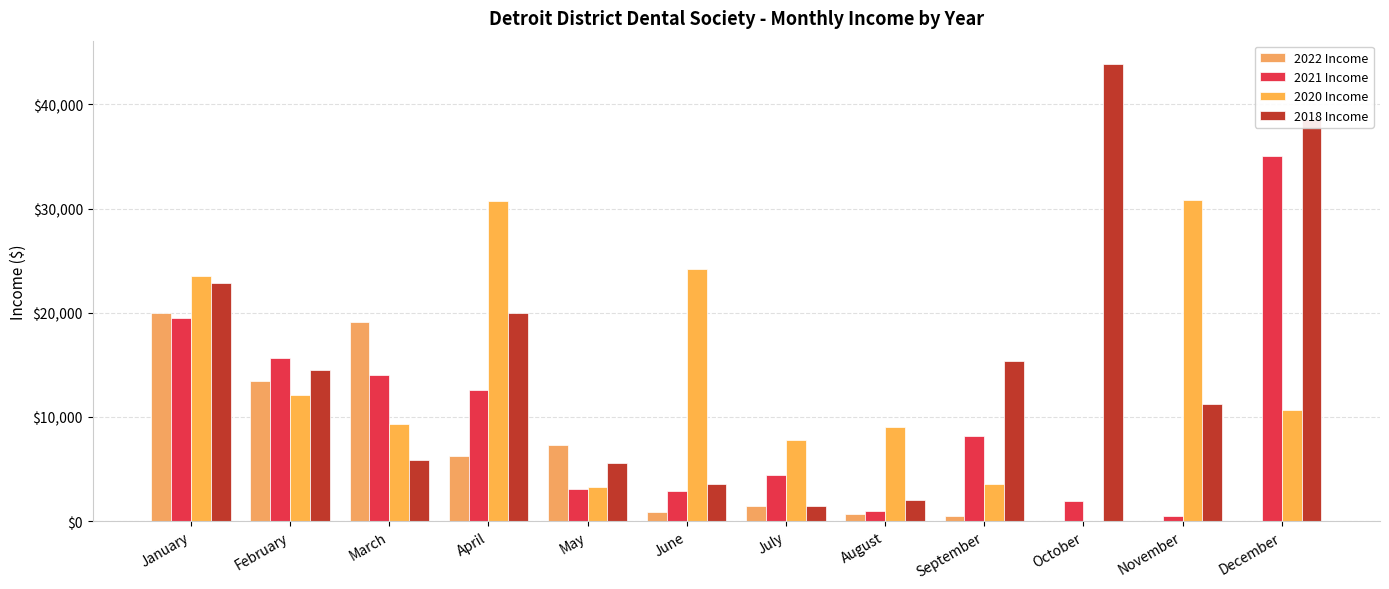

True or false: 2018 Income has a value of 10123.1 at March.

False